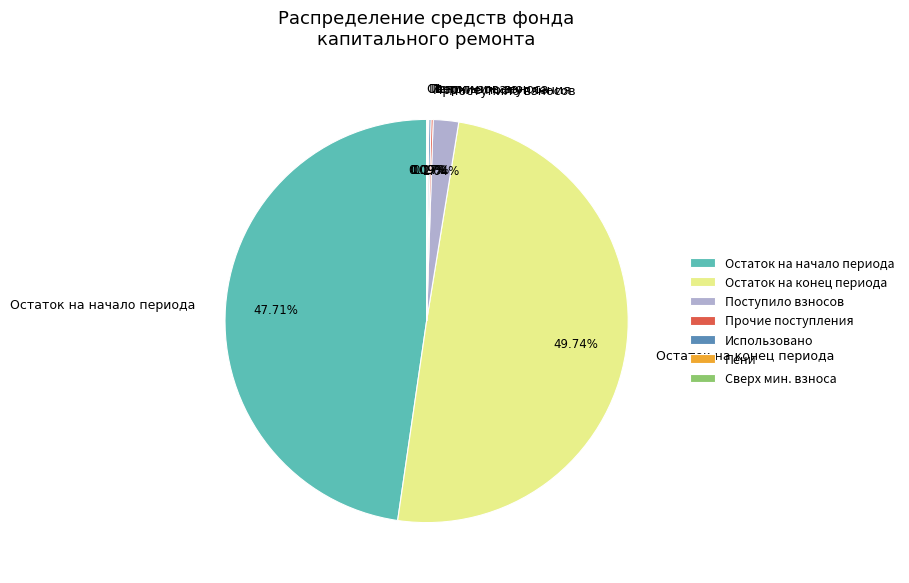

Does Поступило взносов account for over 50% of the chart?

No